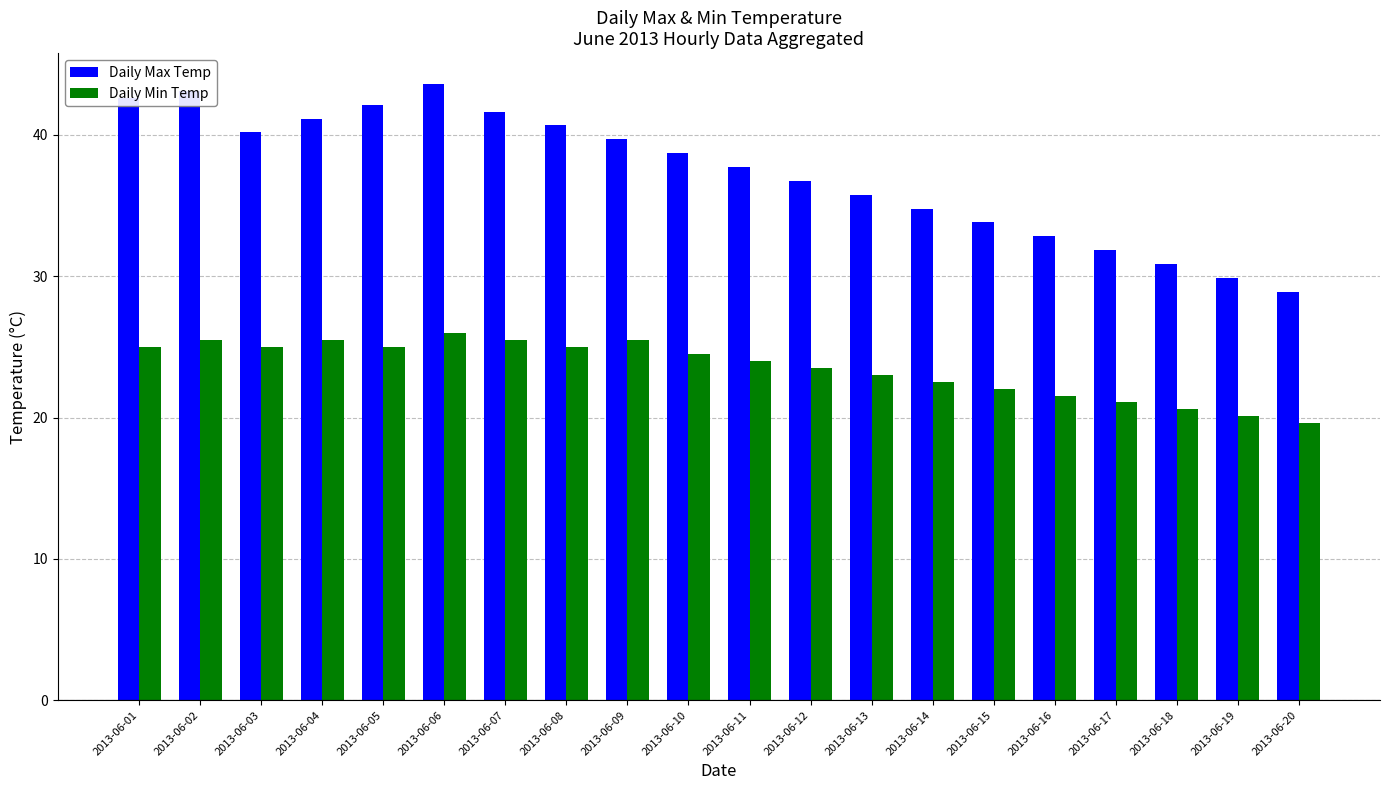

Is the value of Daily Max Temp at 2013-06-01 greater than the value of Daily Min Temp at 2013-06-04?

Yes